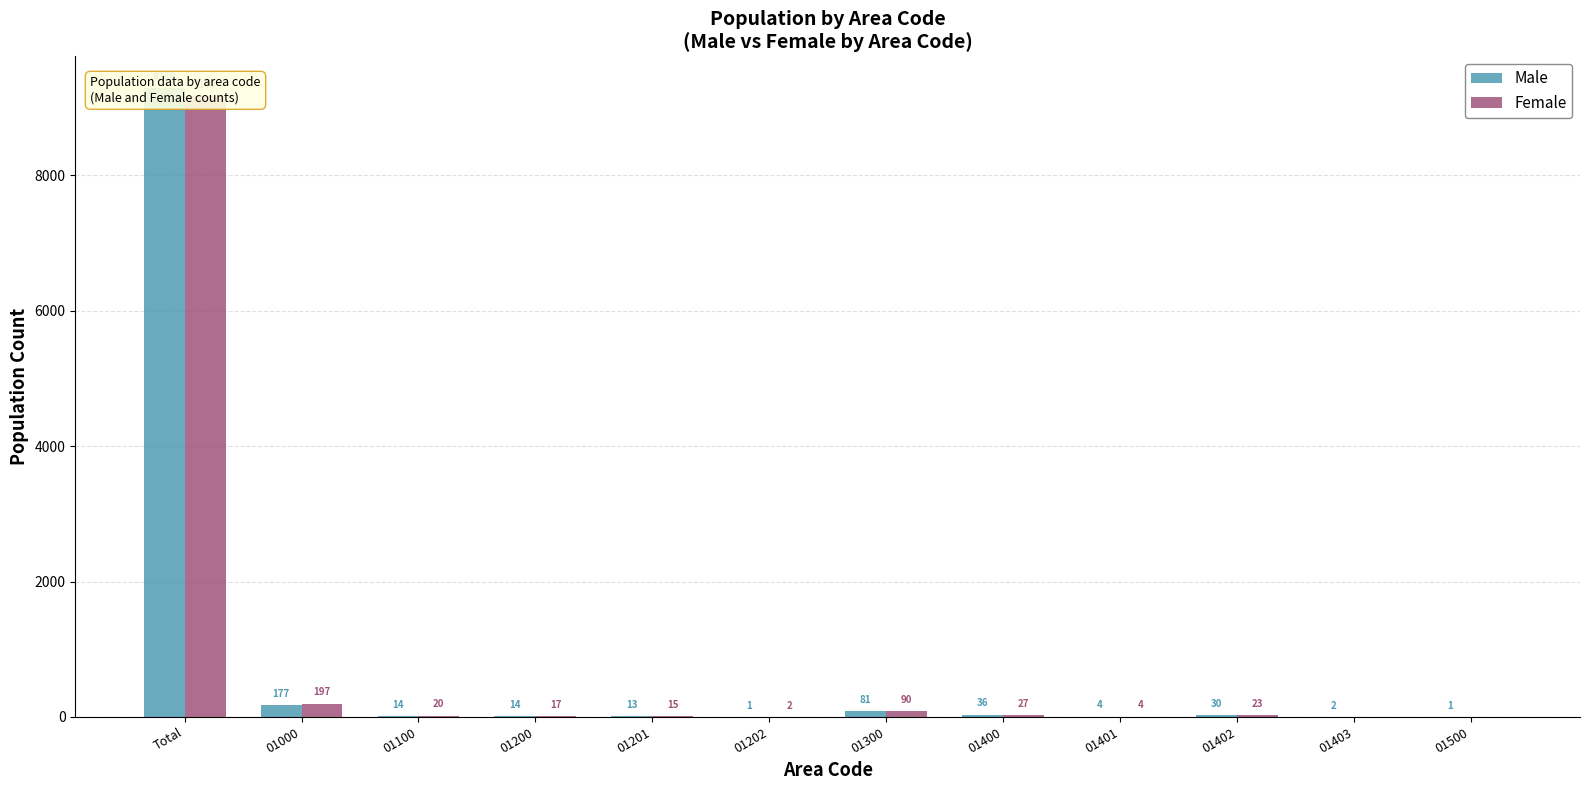

True or false: Male has a value of 10 at 01402.

False